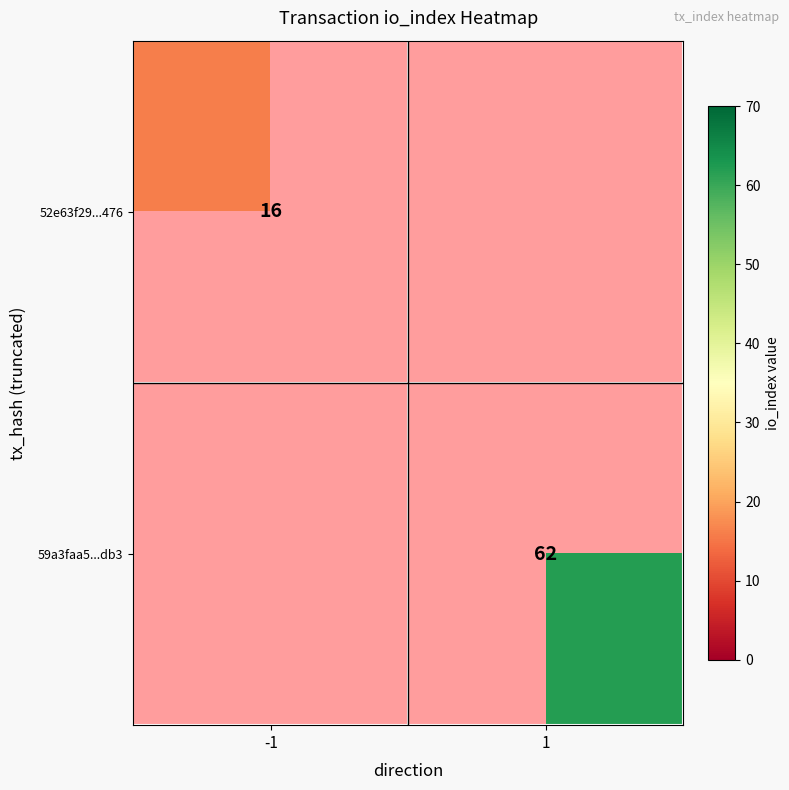

Which category has the highest value across all series?

1